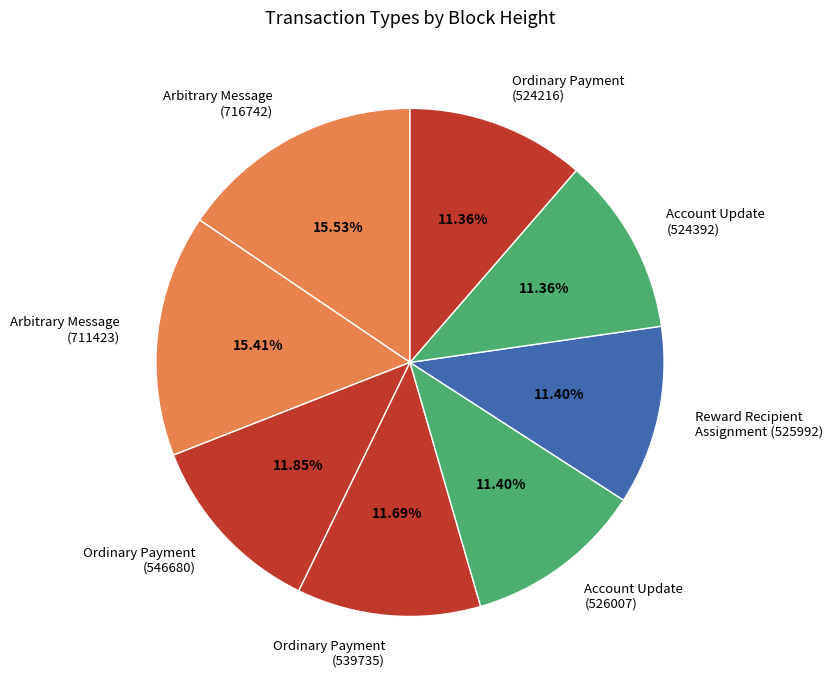

Approximately how many times larger is the value at Arbitrary Message (711423) compared to Account Update (524392)?

1.4